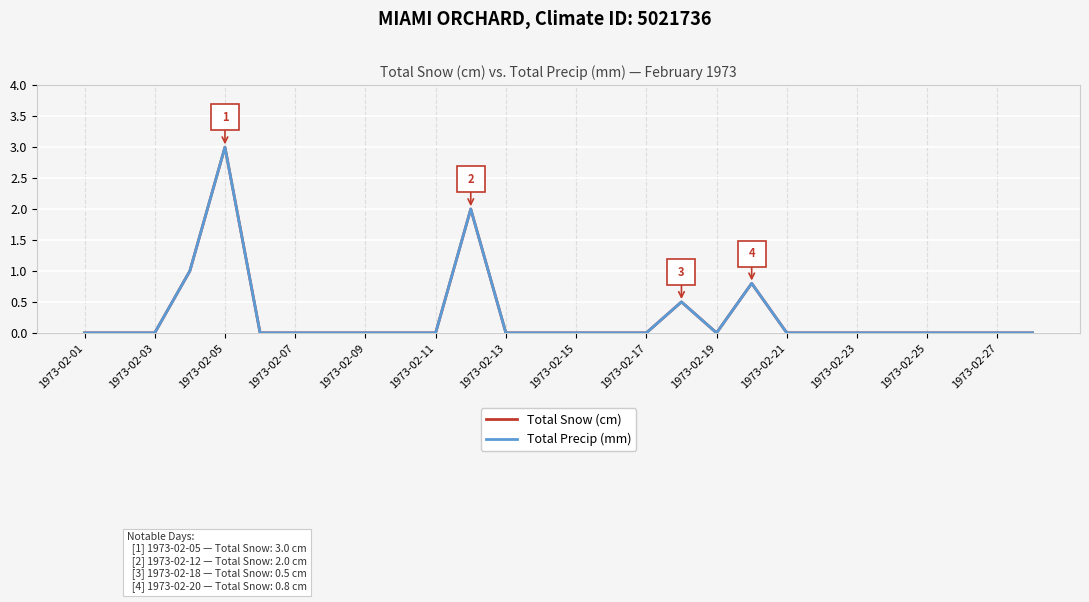

Does the chart have visible grid lines?

Yes